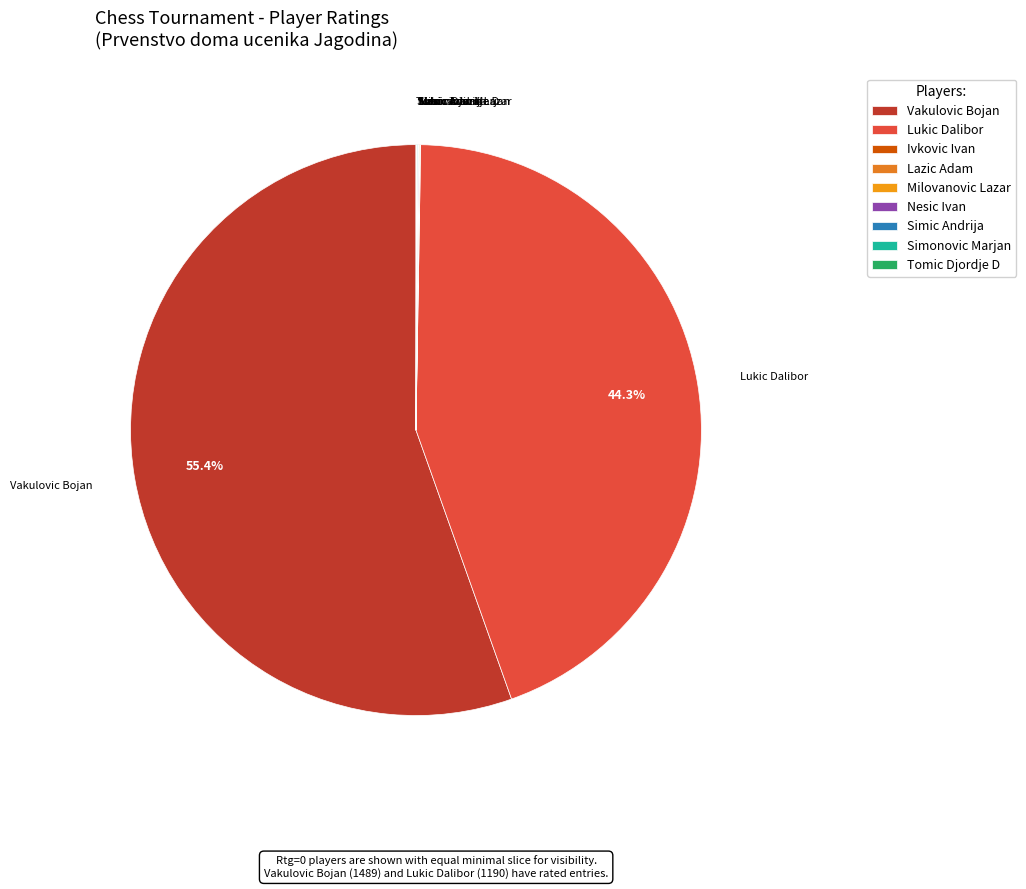

What is the largest slice in the pie chart?

Vakulovic Bojan